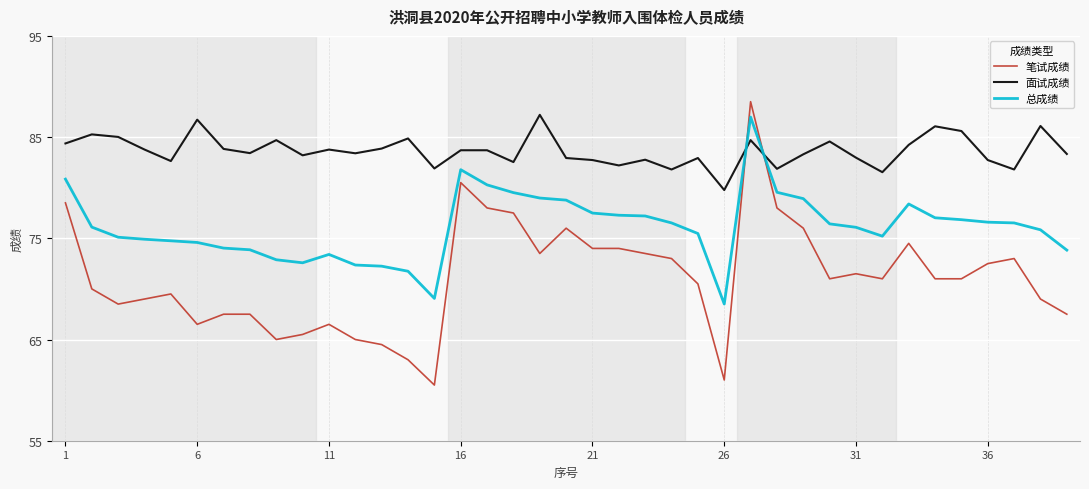

Which series has the widest spread of values?

笔试成绩